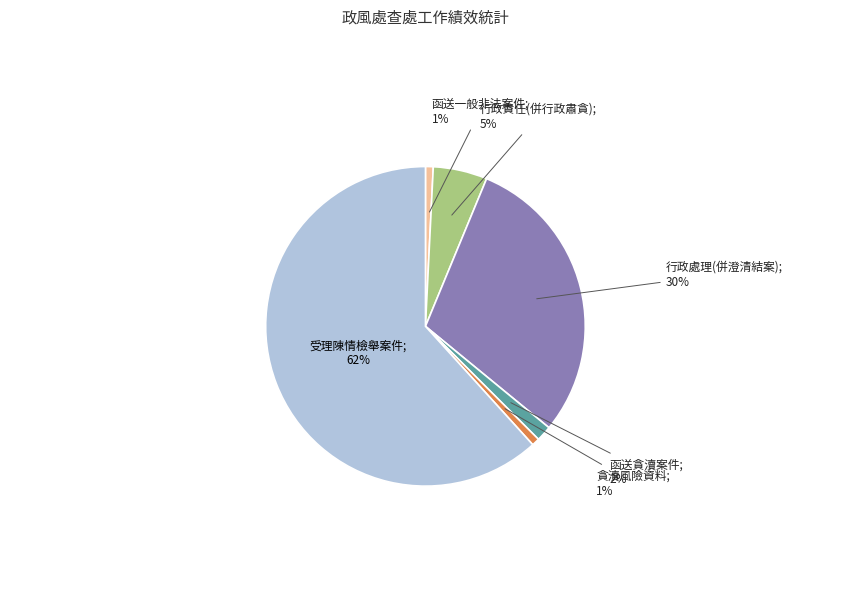

Is there any slice that represents more than half of the pie?

Yes